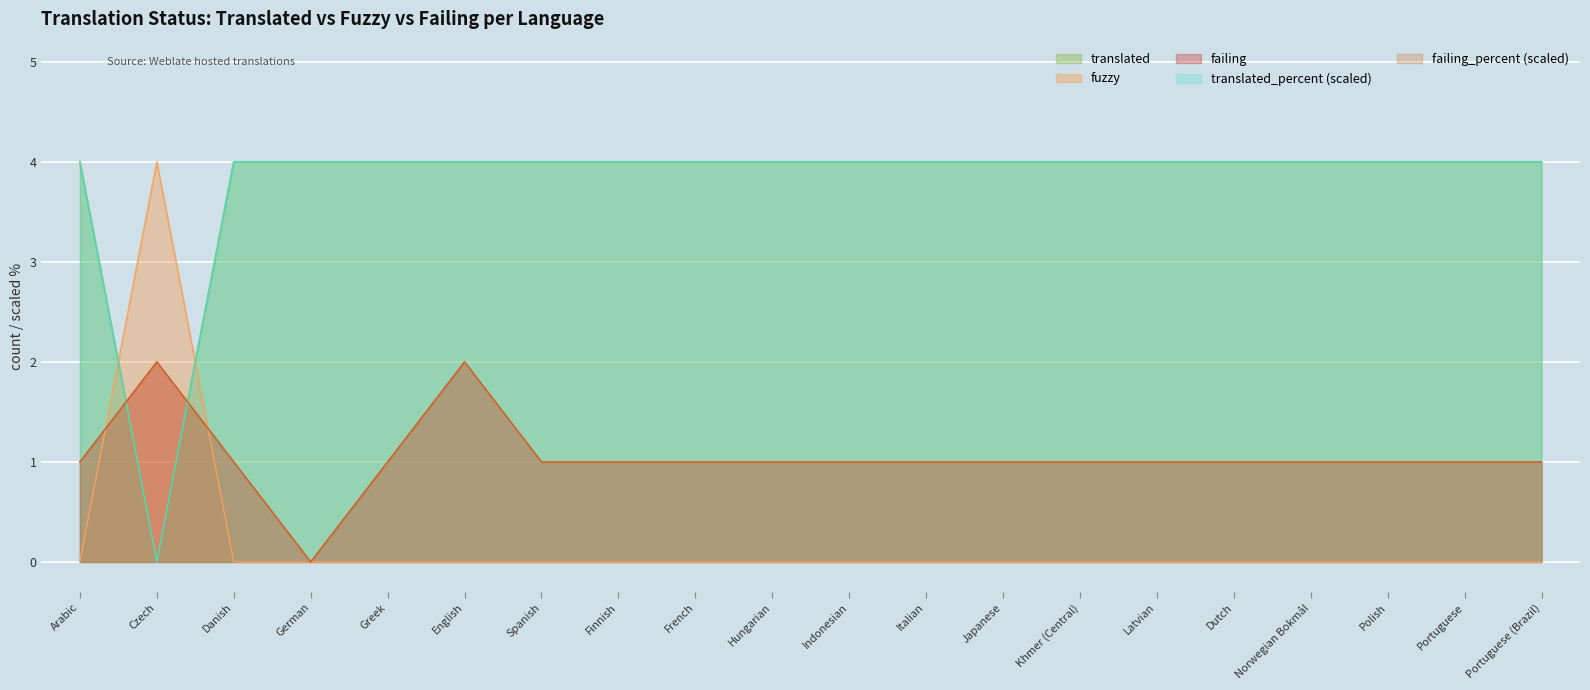

True or false: translated and translated_percent intersect in this chart.

False